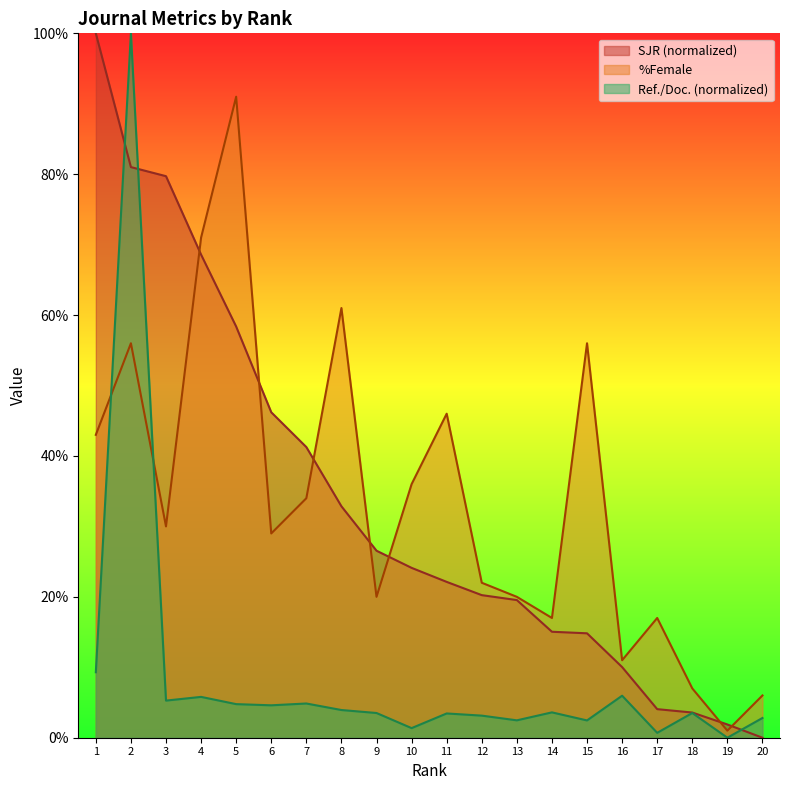

Rank the series at 19 from lowest to highest value.

Ref./Doc. (normalized), %Female, SJR (normalized)